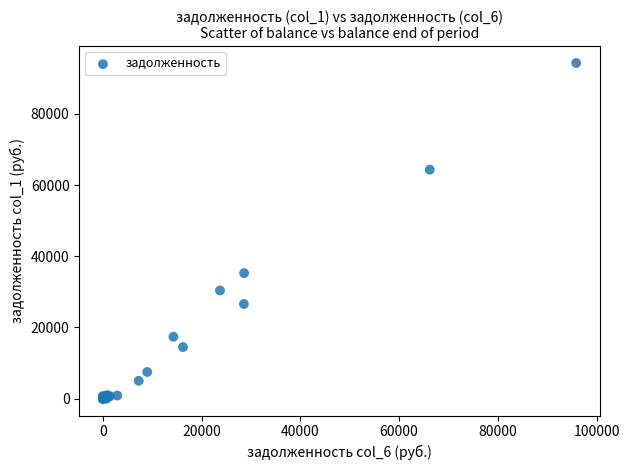

What Y value in the scatter plot is closest to 47134?

35260.3